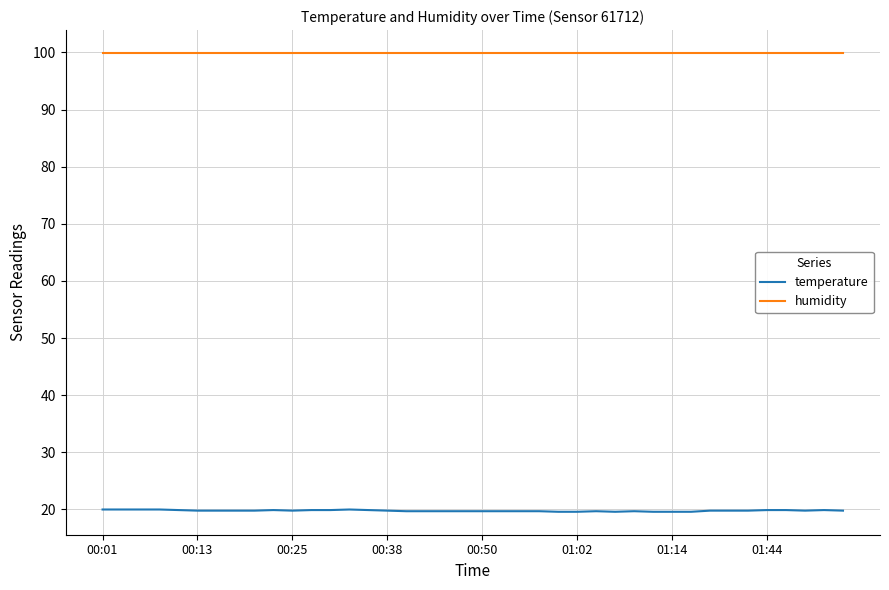

List the series in order of their overall mean, highest first.

humidity, temperature